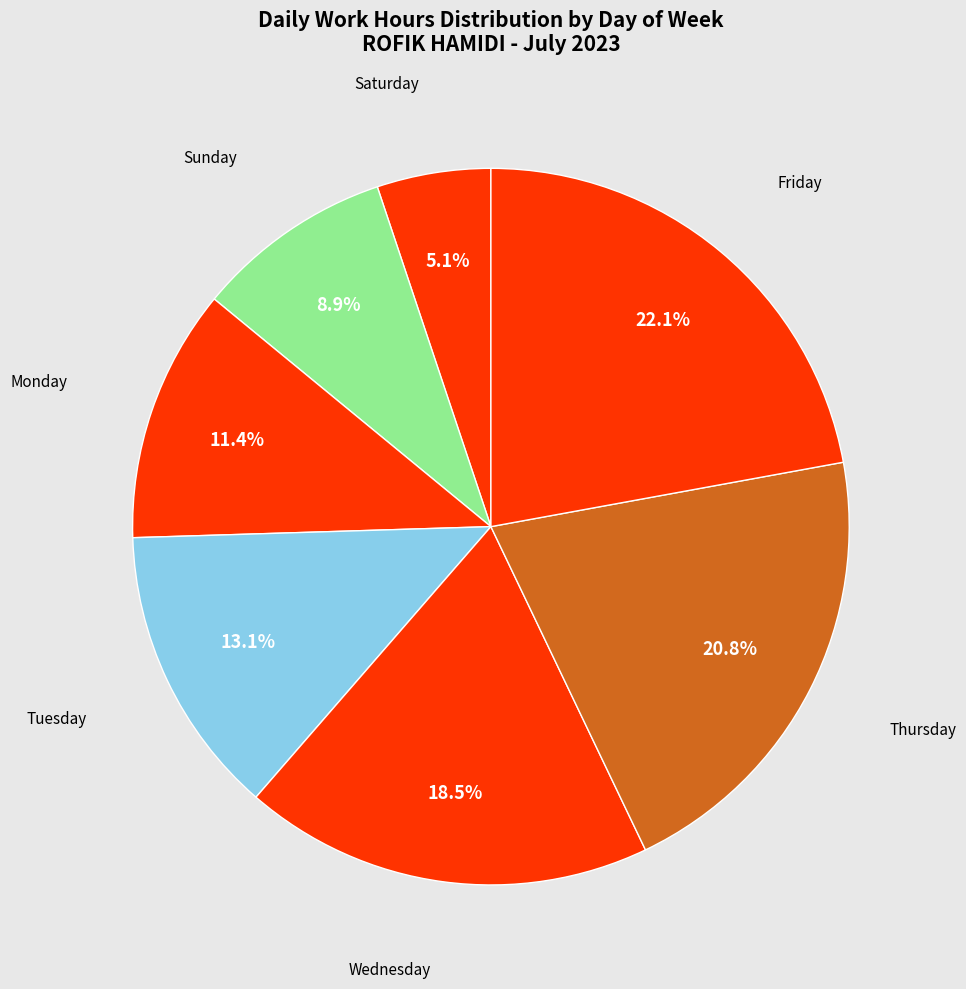

Does Wednesday account for over 50% of the chart?

No